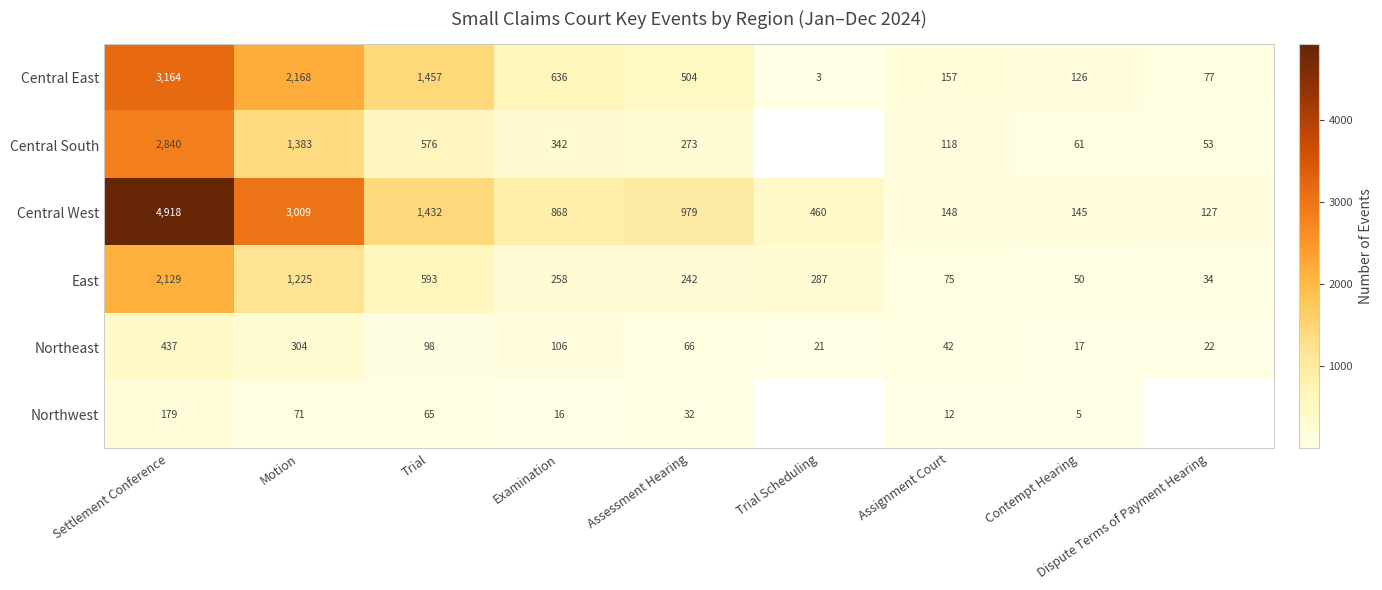

What is the difference between the highest and lowest values at Examination?

852